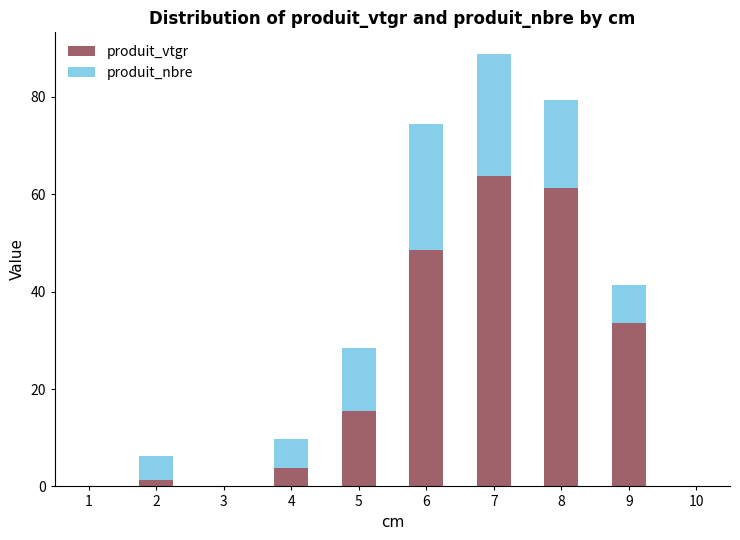

What is the approximate value of produit_vtgr at 7?

63.8